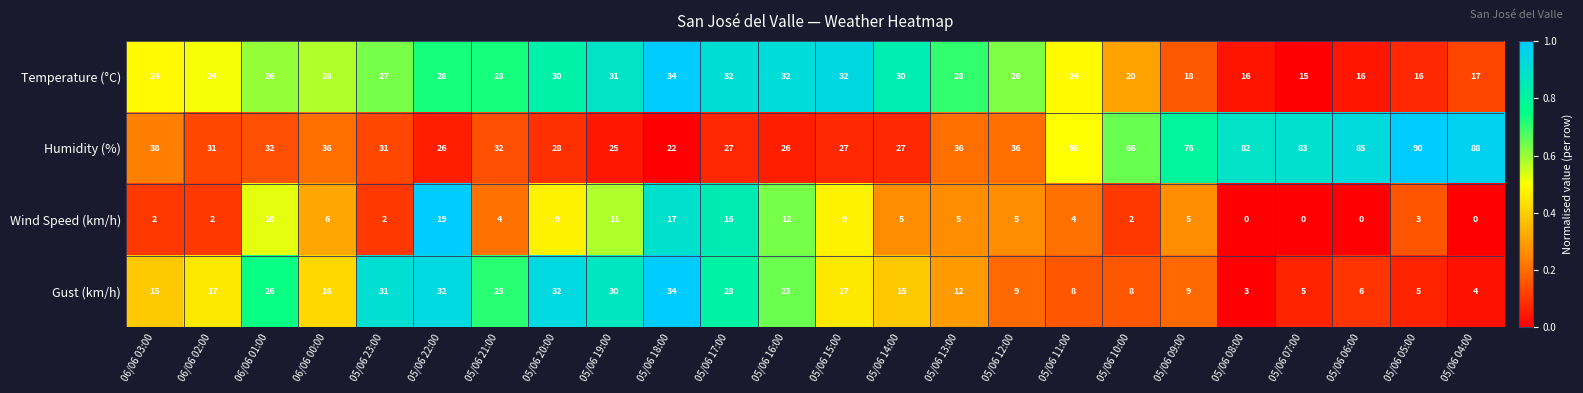

What is the total value across all series at 05/06 21:00?

89